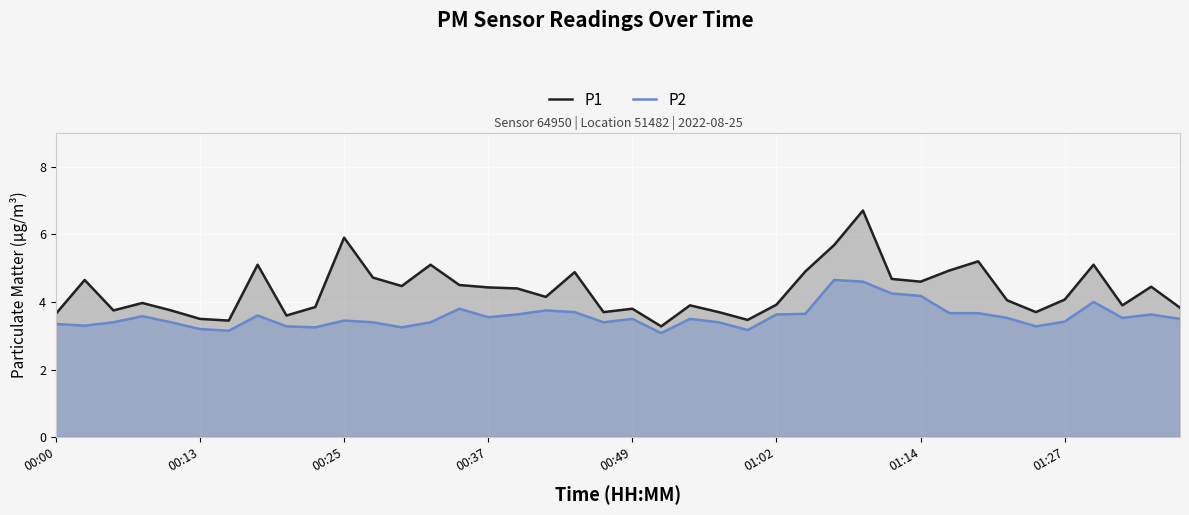

Reading right to left, extract all data points from this chart.

P1: 3.8	4.5	3.9	5.1	4.1	3.7	4.0	5.2	4.9	4.6	4.7	6.7	5.7	4.9	3.9	3.5	3.7	3.9	3.3	3.8	3.7	4.9	4.2	4.4	4.4	4.5	5.1	4.5	4.7	5.9	3.9	3.6	5.1	3.5	3.5	3.8	4.0	3.8	4.7	3.6
P2: 3.5	3.6	3.5	4.0	3.4	3.3	3.5	3.7	3.7	4.2	4.2	4.6	4.7	3.6	3.6	3.2	3.4	3.5	3.1	3.5	3.4	3.7	3.8	3.6	3.5	3.8	3.4	3.2	3.4	3.5	3.2	3.3	3.6	3.1	3.2	3.4	3.6	3.4	3.3	3.4